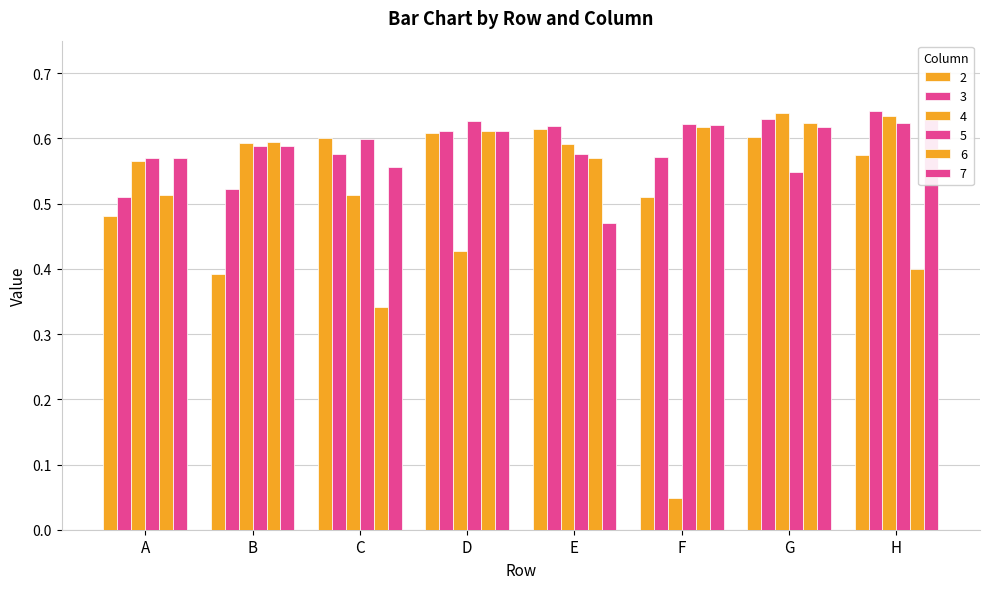

True or false: 3 has a value of 0.5 at B.

True